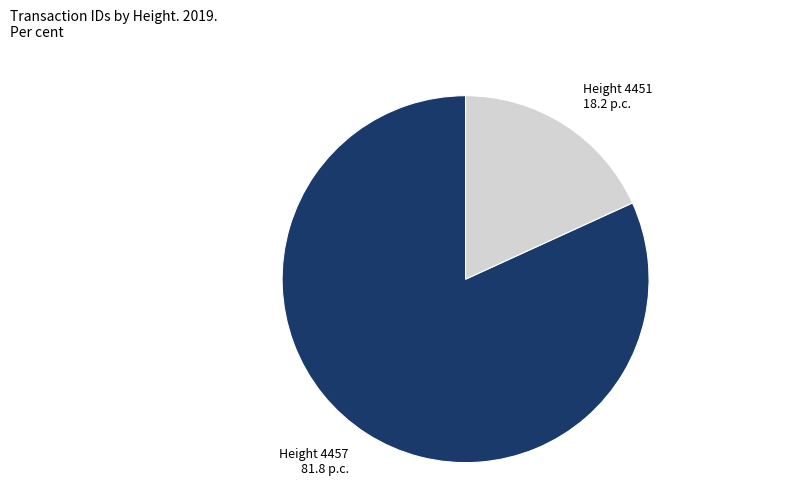

Does Height 4457 account for over 50% of the chart?

Yes